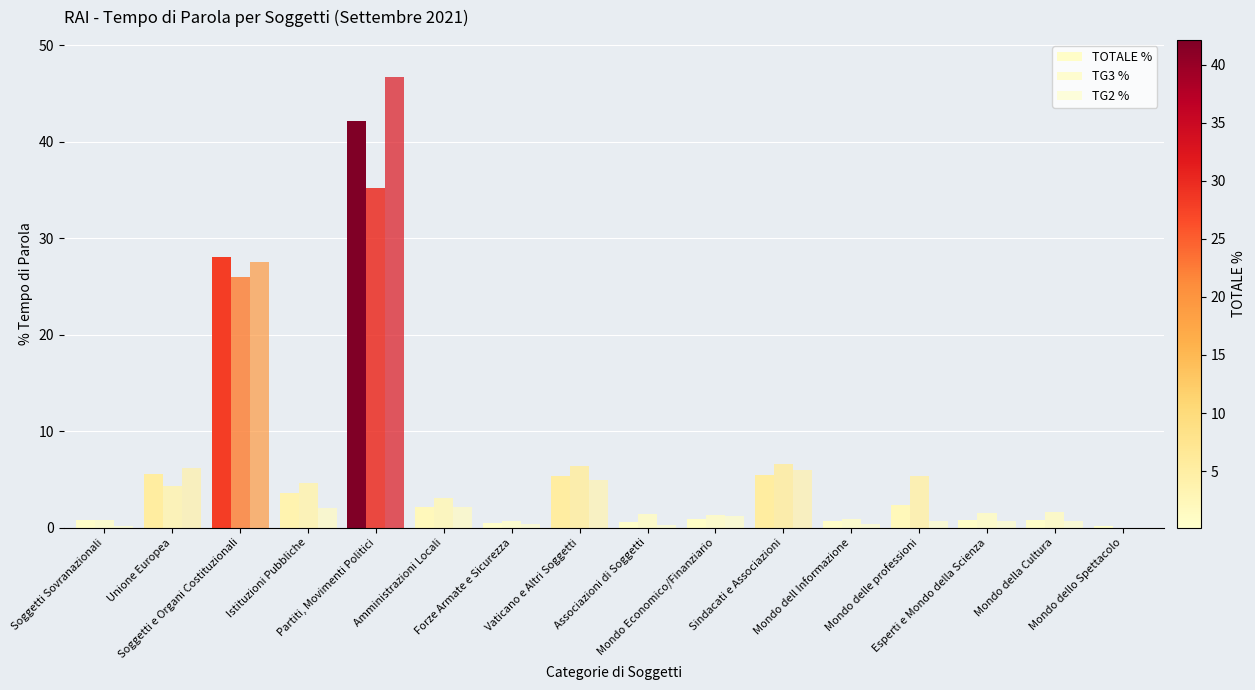

Reading left to right, transcribe all the data shown in this chart.

TOTALE %: Soggetti Sovranazionali=0.7	Unione Europea=5.5	Soggetti e Organi Costituzionali=28.1	Istituzioni Pubbliche=3.6	Partiti, Movimenti Politici=42.1	Amministrazioni Locali=2.1	Forze Armate e Sicurezza=0.5	Vaticano e Altri Soggetti=5.4	Associazioni di Soggetti=0.6	Mondo Economico/Finanziario=0.9	Sindacati e Associazioni=5.4	Mondo dell Informazione=0.7	Mondo delle professioni=2.3	Esperti e Mondo della Scienza=0.8	Mondo della Cultura=0.8	Mondo dello Spettacolo=0.1
TG3 %: Soggetti Sovranazionali=0.8	Unione Europea=4.3	Soggetti e Organi Costituzionali=25.9	Istituzioni Pubbliche=4.6	Partiti, Movimenti Politici=35.2	Amministrazioni Locali=3.1	Forze Armate e Sicurezza=0.7	Vaticano e Altri Soggetti=6.3	Associazioni di Soggetti=1.4	Mondo Economico/Finanziario=1.3	Sindacati e Associazioni=6.6	Mondo dell Informazione=0.9	Mondo delle professioni=5.3	Esperti e Mondo della Scienza=1.5	Mondo della Cultura=1.6	Mondo dello Spettacolo=0.0
TG2 %: Soggetti Sovranazionali=0.1	Unione Europea=6.1	Soggetti e Organi Costituzionali=27.5	Istituzioni Pubbliche=2.1	Partiti, Movimenti Politici=46.7	Amministrazioni Locali=2.1	Forze Armate e Sicurezza=0.4	Vaticano e Altri Soggetti=4.9	Associazioni di Soggetti=0.3	Mondo Economico/Finanziario=1.2	Sindacati e Associazioni=6.0	Mondo dell Informazione=0.4	Mondo delle professioni=0.6	Esperti e Mondo della Scienza=0.7	Mondo della Cultura=0.7	Mondo dello Spettacolo=0.0